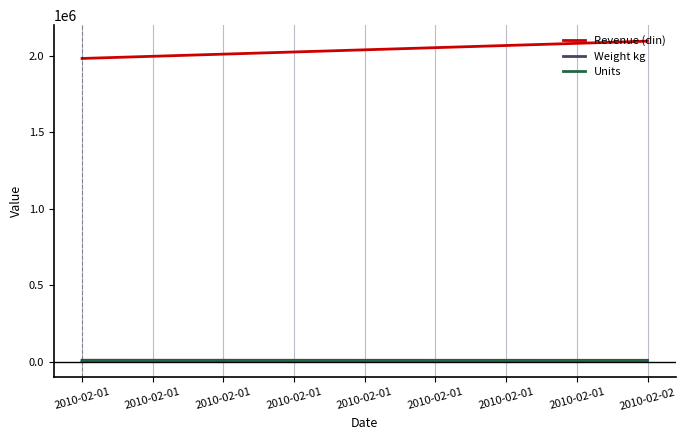

Which series has the largest range (max minus min)?

Revenue (din)